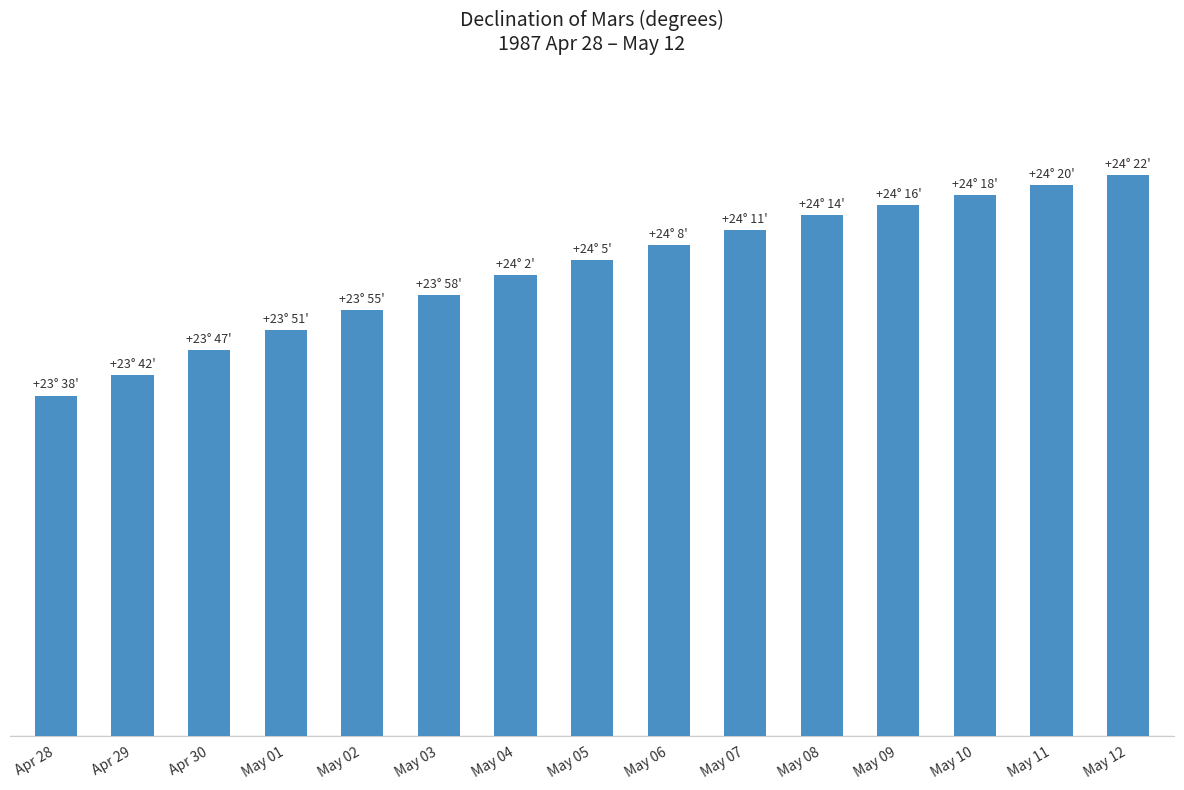

Does the chart contain any negative values?

No